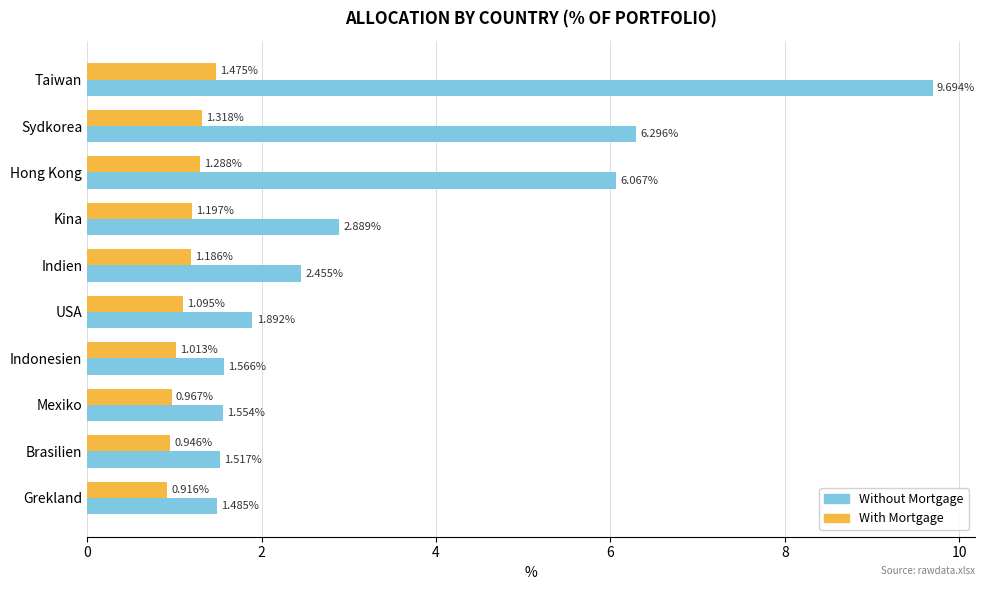

What is the difference between the highest and lowest values at Kina?

1.7